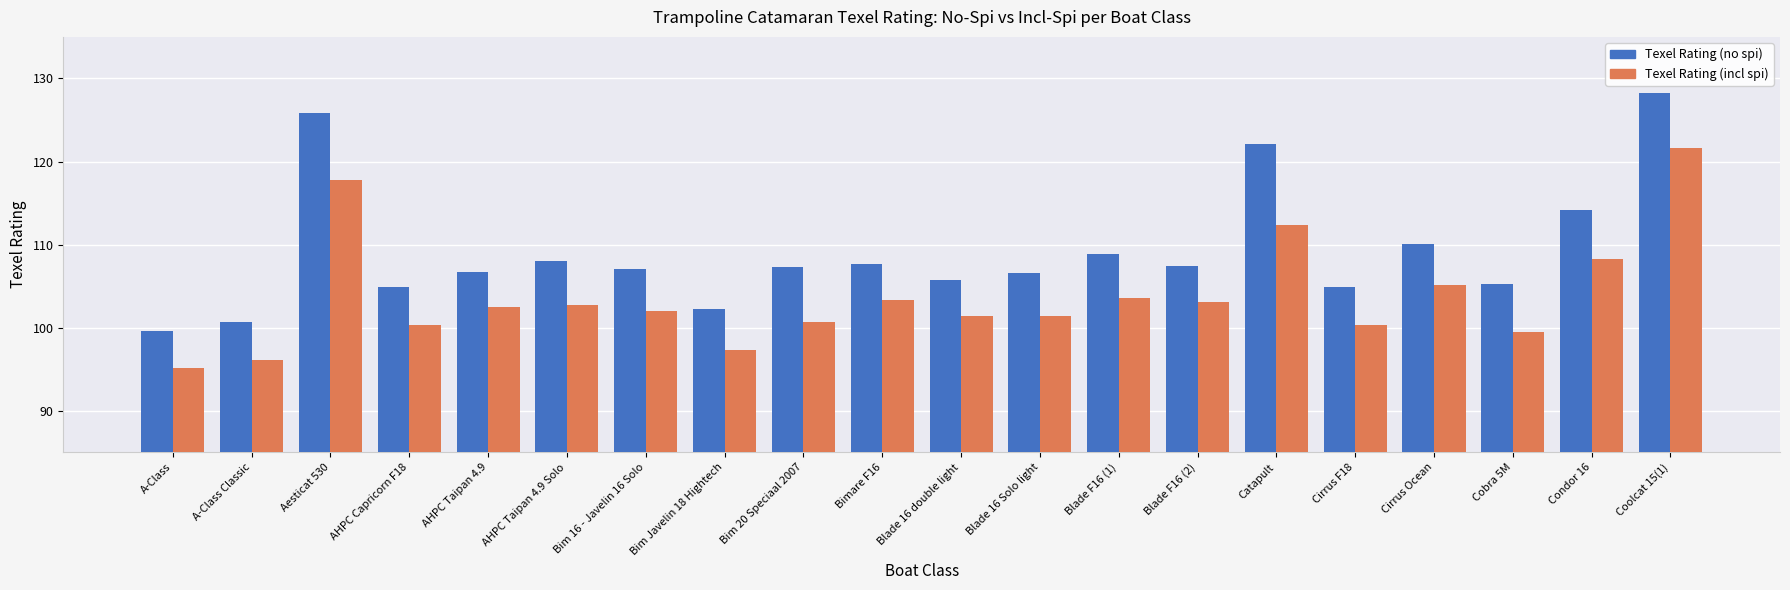

Which category has the highest value in the Texel Rating (no spi) series?

Coolcat 15(1)